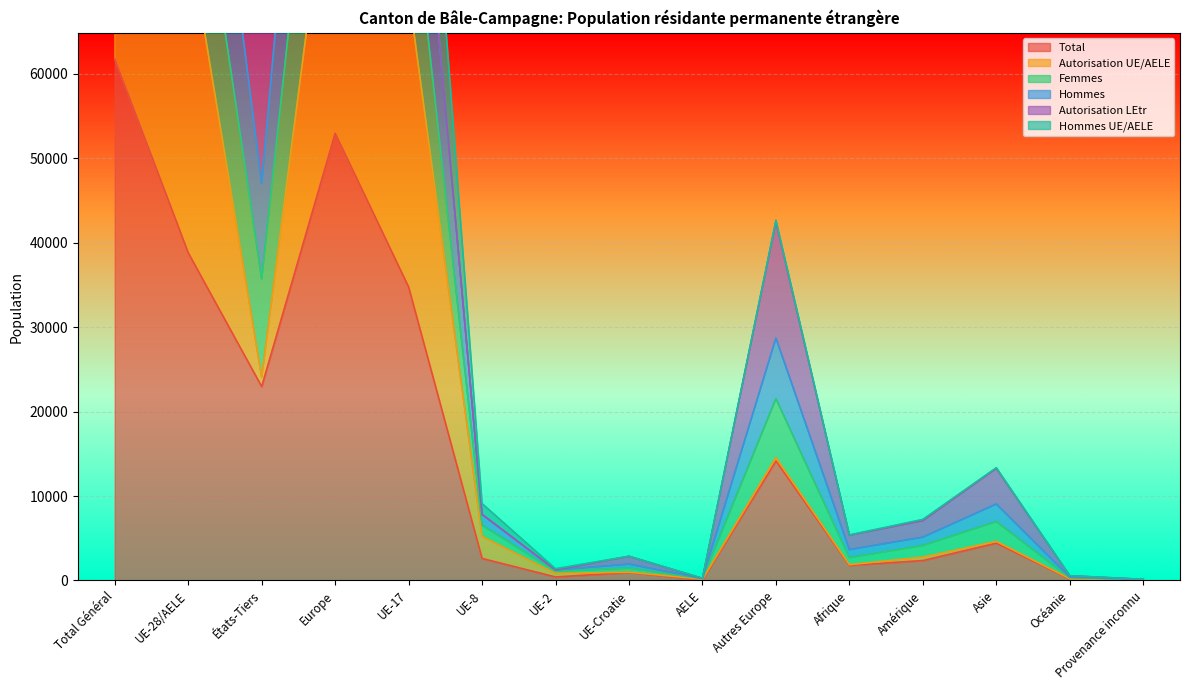

At which label does Femmes first exceed 7824?

Total Général